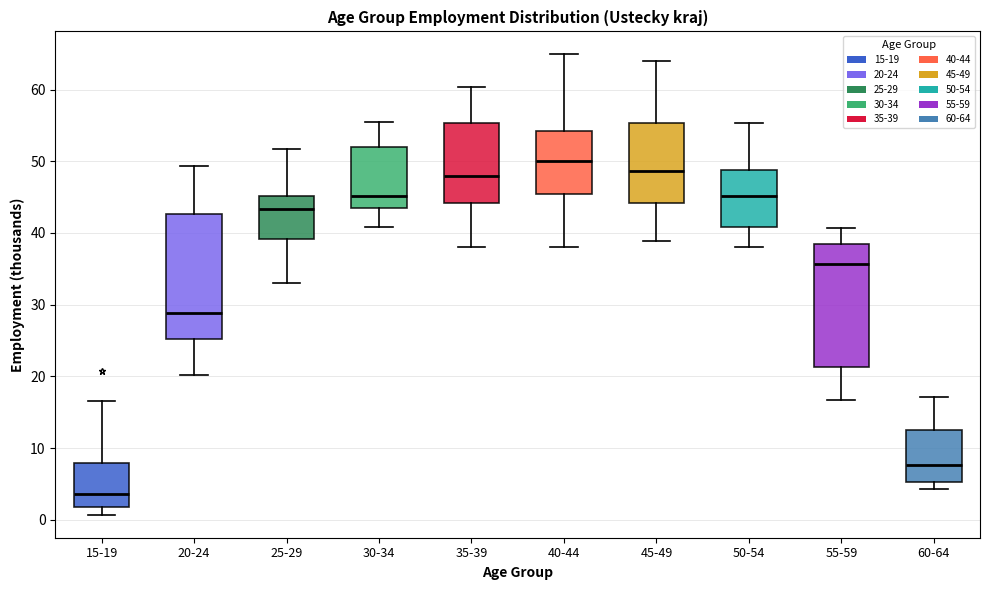

Reading left to right, transcribe this box plot: for each box, give where its median line is, the range the box spans, and where its two whiskers end, as read against the y-axis. The values are not printed on the chart, so give them approximately, as read against the axis.

15-19: median 4, box 2 to 8, whiskers 1 to 17
20-24: median 29, box 25 to 43, whiskers 20 to 49
25-29: median 43, box 39 to 45, whiskers 33 to 52
30-34: median 45, box 44 to 52, whiskers 41 to 56
35-39: median 48, box 44 to 55, whiskers 38 to 60
40-44: median 50, box 46 to 54, whiskers 38 to 65
45-49: median 49, box 44 to 55, whiskers 39 to 64
50-54: median 45, box 41 to 49, whiskers 38 to 55
55-59: median 36, box 21 to 38, whiskers 17 to 41
60-64: median 8, box 5 to 13, whiskers 4 to 17